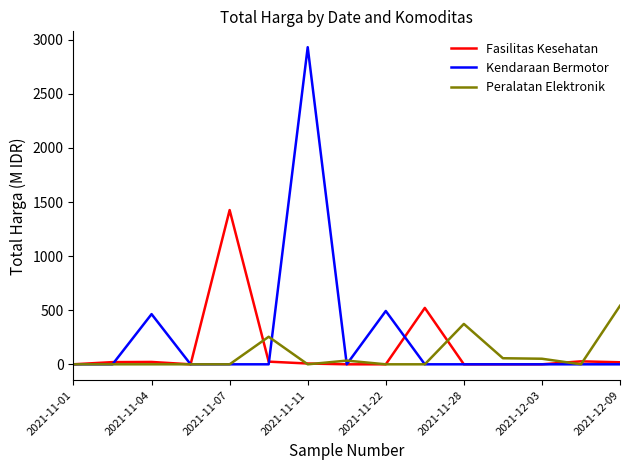

Which series has the widest spread of values?

Kendaraan Bermotor